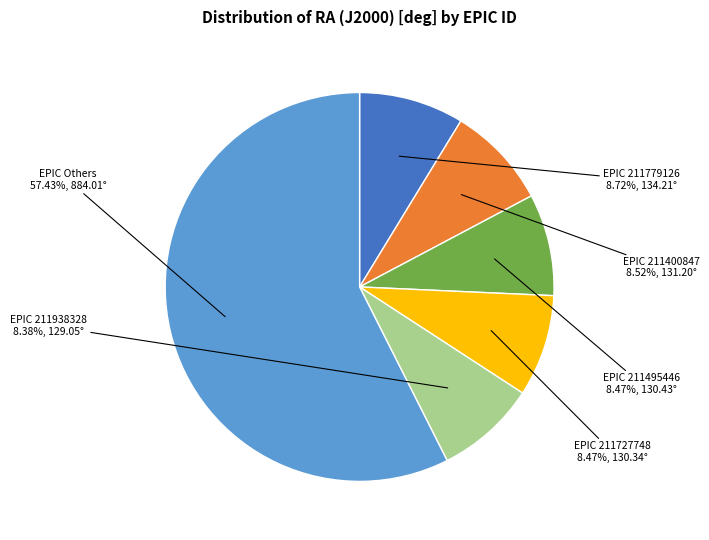

Count the number of slices in the pie.

6